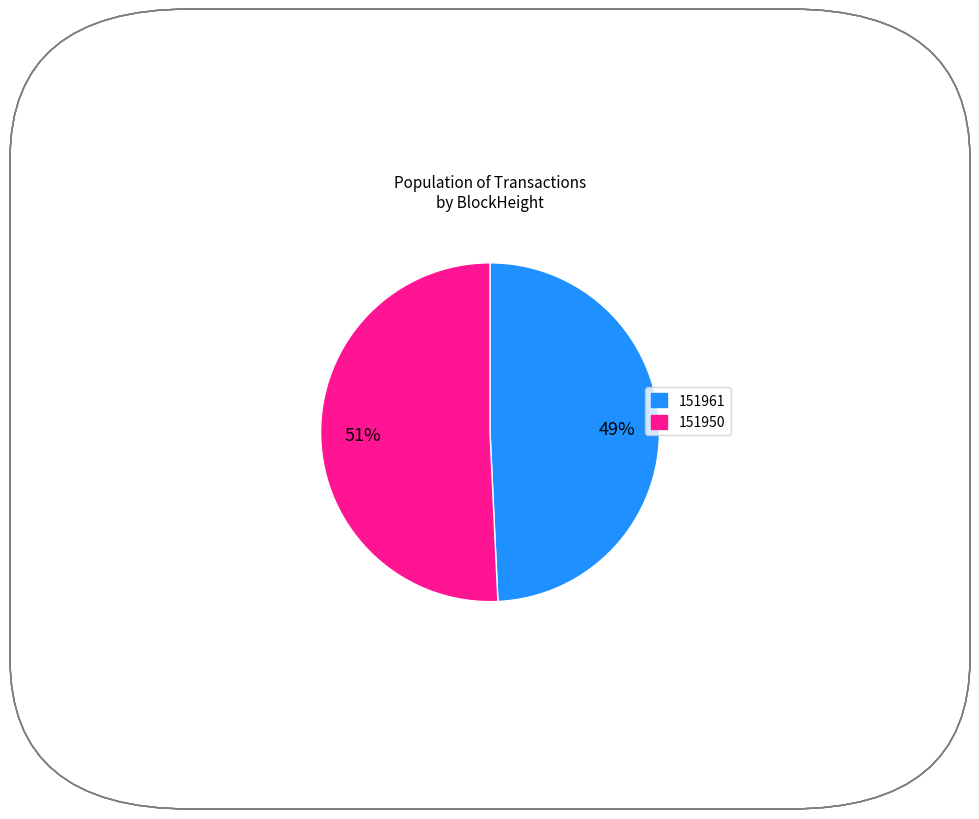

Rank the categories by value from highest to lowest.

151950, 151961